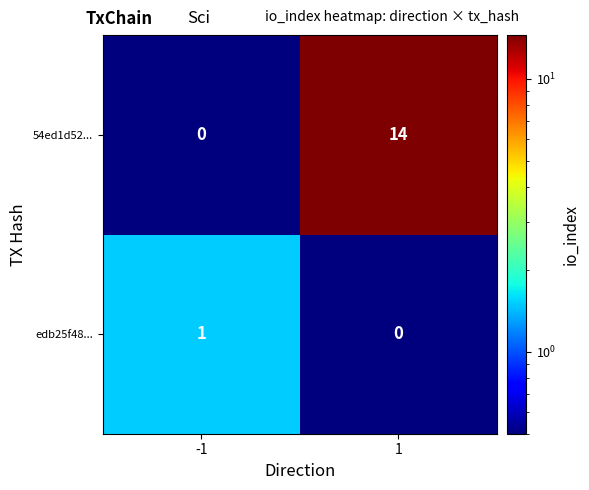

Is the value of 54ed1d52... at 1 greater than the value of edb25f48... at 1?

Yes